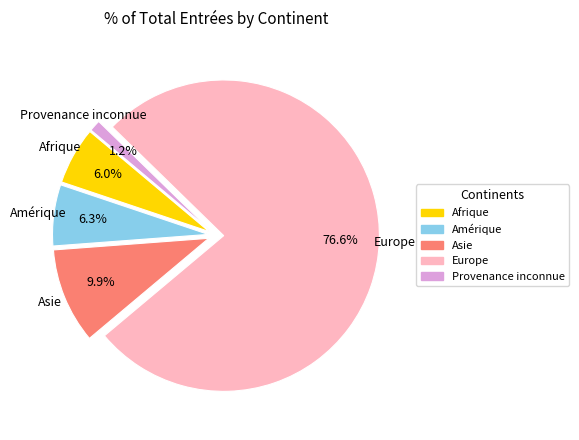

Does any single category account for the majority?

Yes